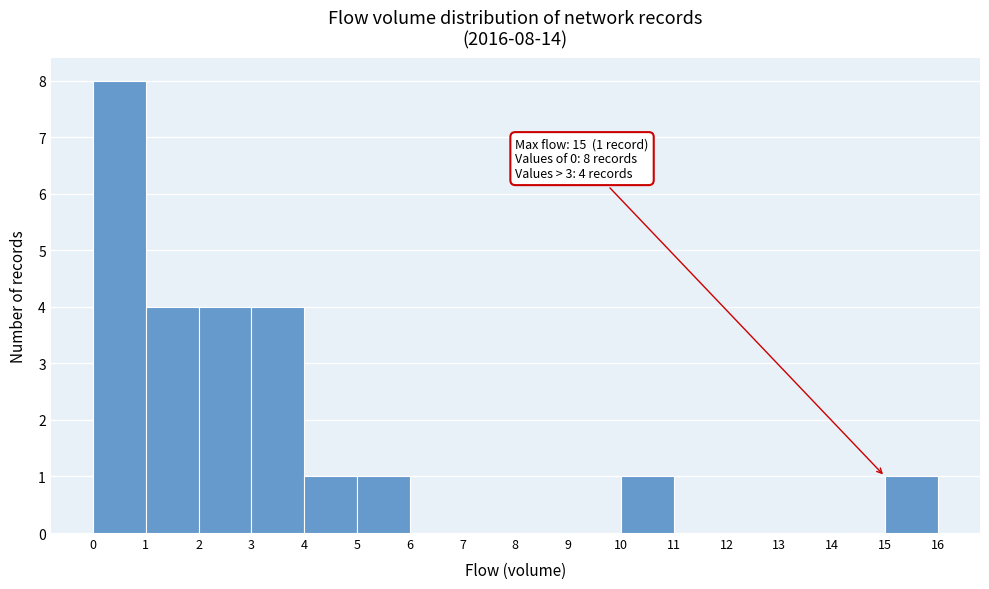

Over which range of the x-axis is the bar tallest?

0 to 1